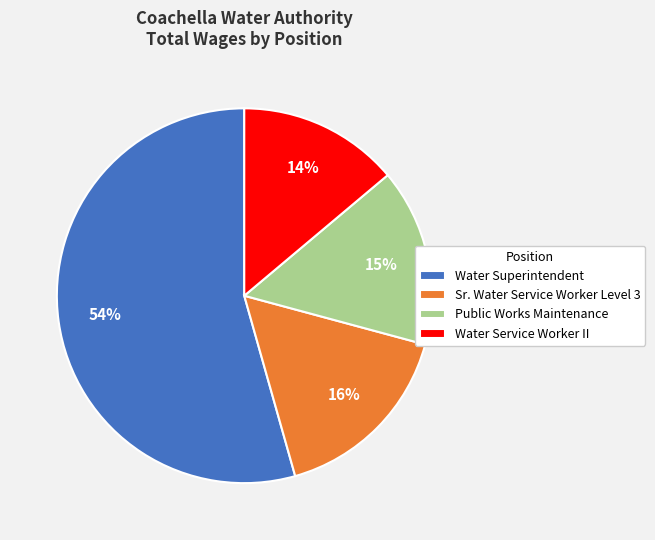

Is there a majority slice in this chart?

Yes